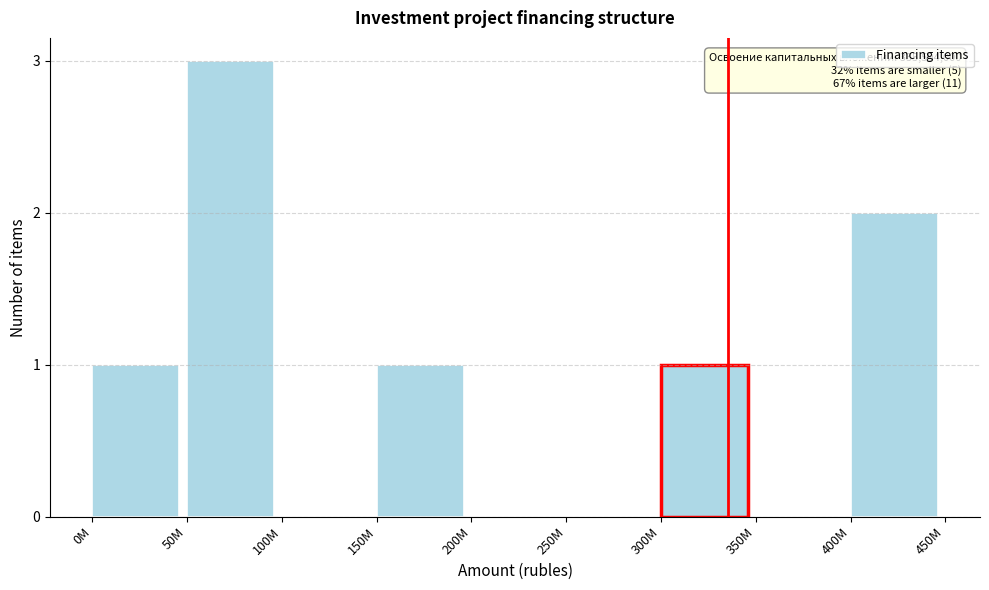

Reading right to left, extract all data points from this chart.

400M=2	350M=0	300M=1	250M=0	200M=0	150M=1	100M=0	50M=3	0M=1